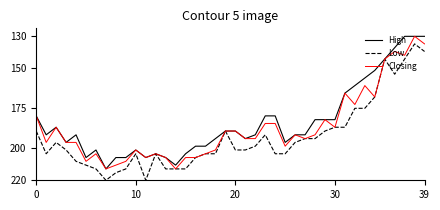

What is the lowest value of the Low series?

134.7